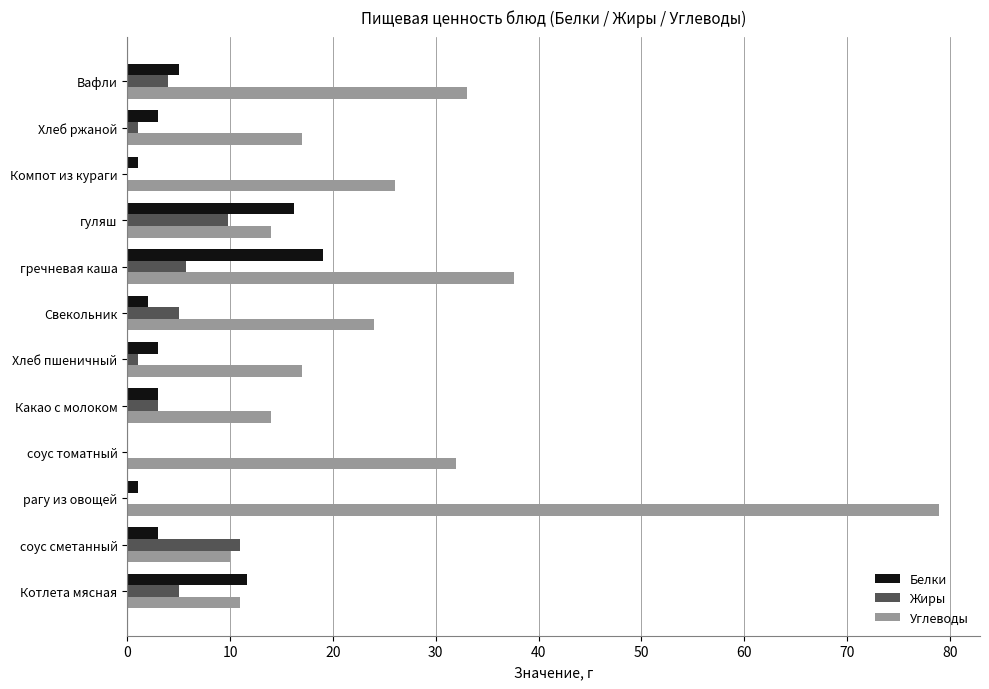

Where is Углеводы nearest to the value 44?

гречневая каша